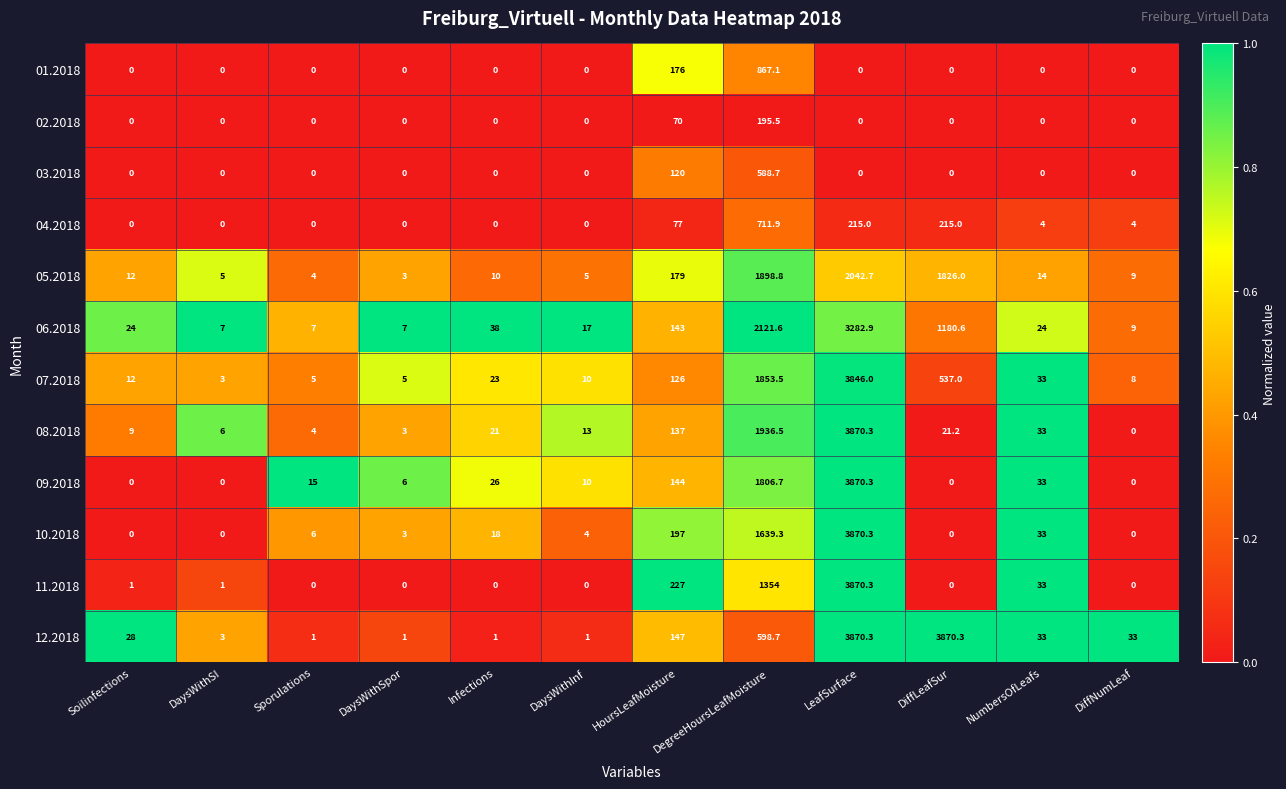

Which series changed the most between DaysWithSpor and HoursLeafMoisture?

11.2018